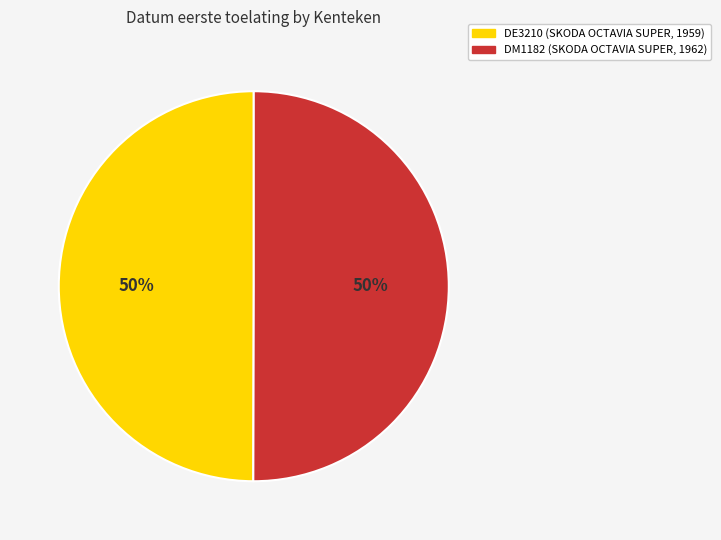

Is the sum of DM1182 and DE3210 greater than half?

Yes